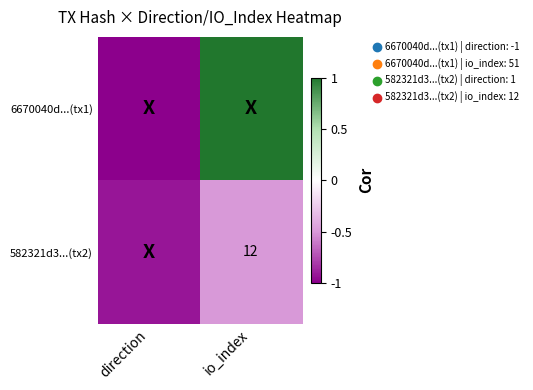

True or false: 582321d3...(tx2) has a value of -0.5 at direction.

False